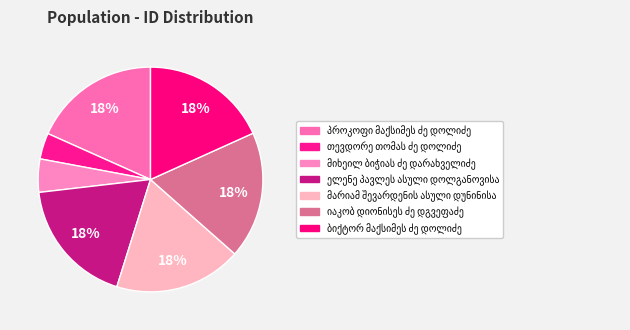

True or false: თევდორე თომას ძე დოლიძე accounts for 14% of the total.

False